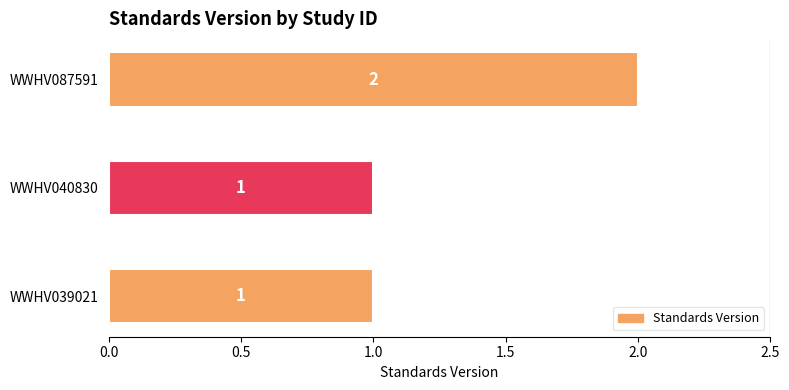

The value at WWHV040830 is 1. True or false?

True